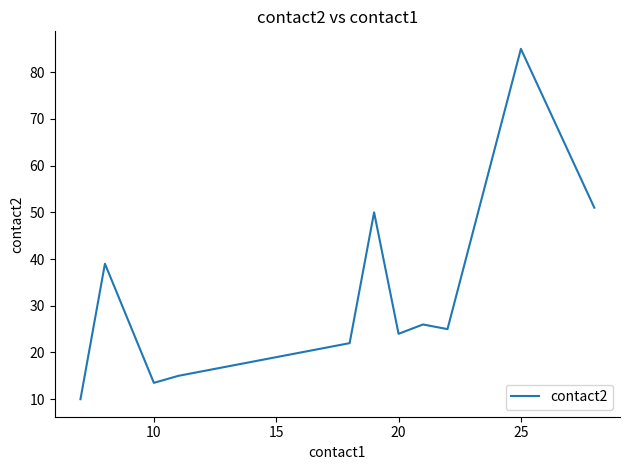

What is the difference between the maximum and minimum values?

75.0